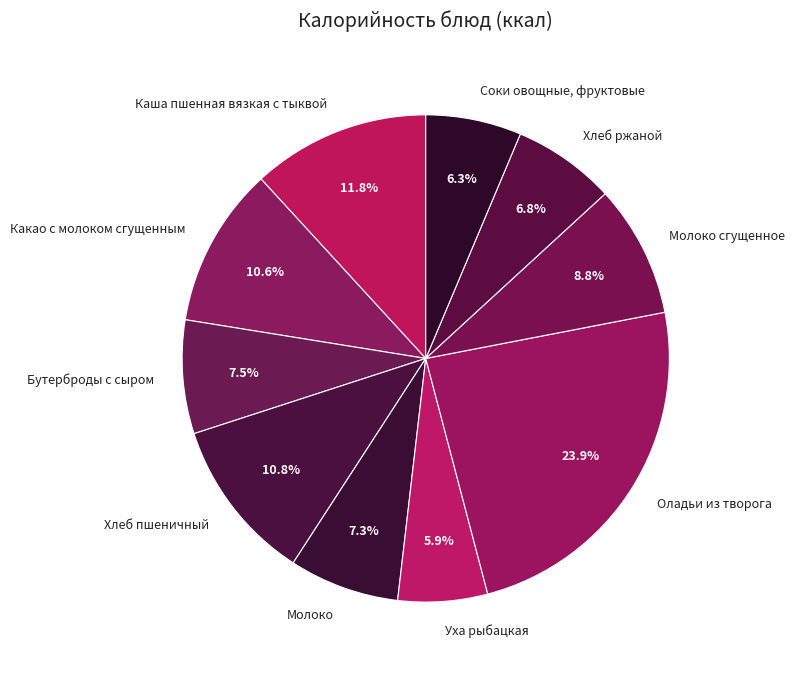

To the nearest percent, what is the difference between the largest and smallest slice percentages?

18%